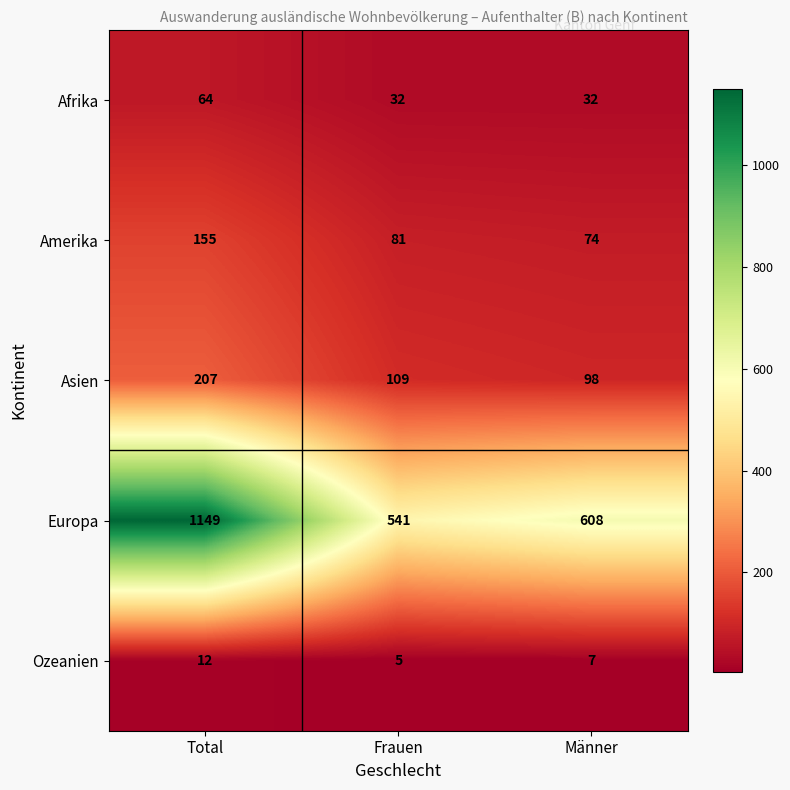

True or false: Amerika has a value of 142 at Frauen.

False